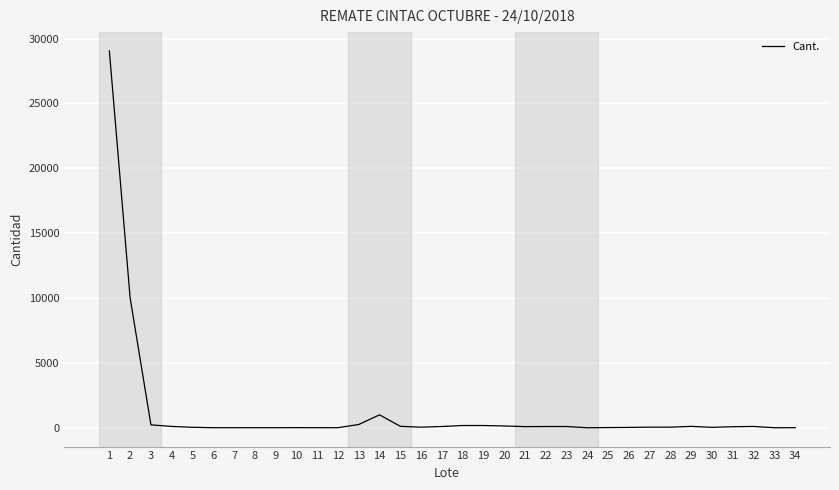

What is the difference between the maximum and minimum values?

29040